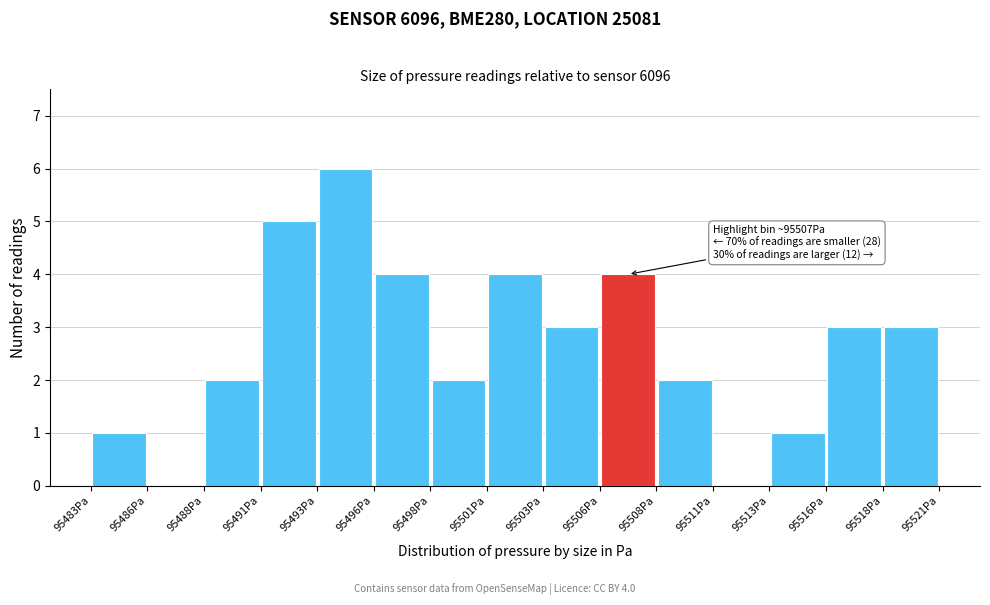

Over which range of the x-axis is the bar tallest?

95493.5 to 95496.0